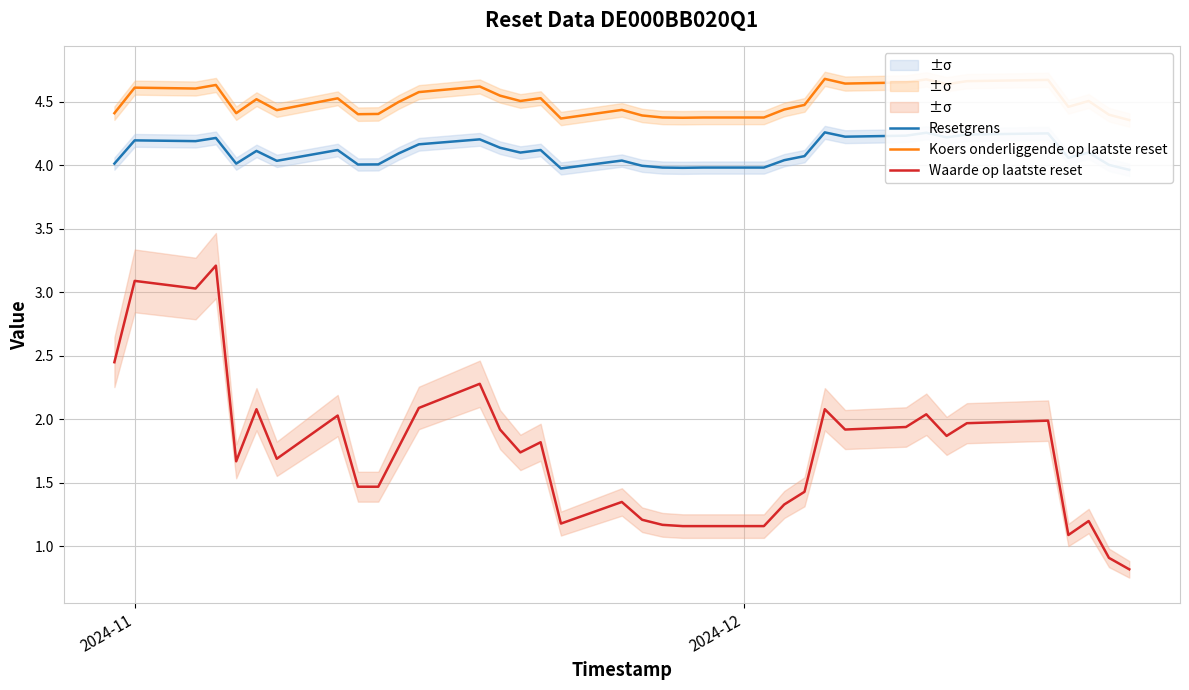

What is the highest value of the Waarde op laatste reset series?

3.2